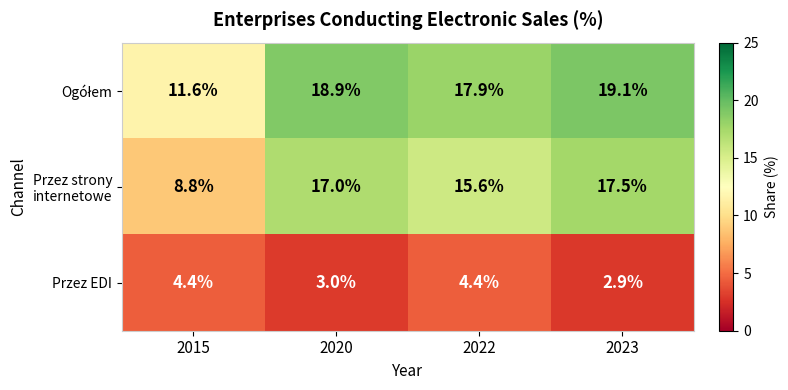

True or false: Przez strony internetowe has a value of 15.6 at 2022.

True